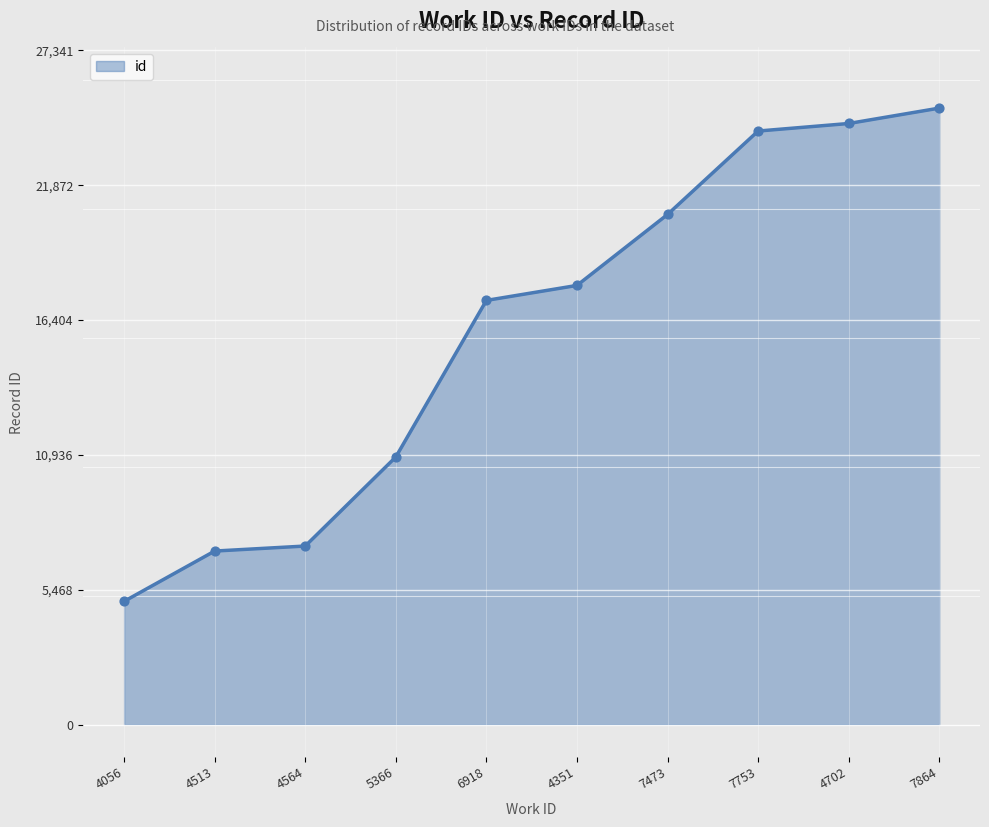

What is the change in value from 4513 to 4564?

+203.4